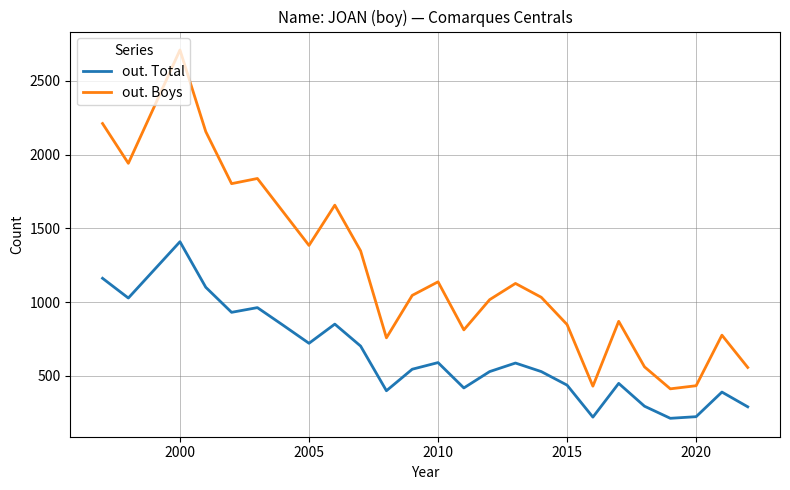

True or false: out. Boys and out. Total intersect in this chart.

False